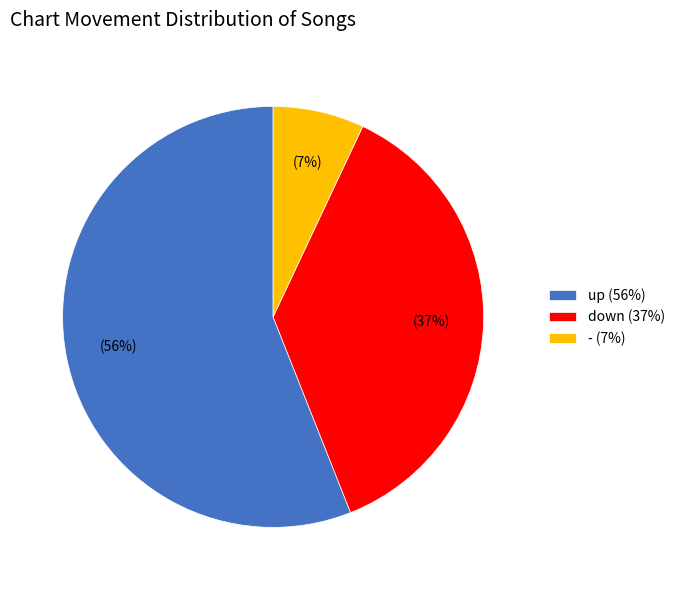

To the nearest percent, what is the average slice percentage?

33%